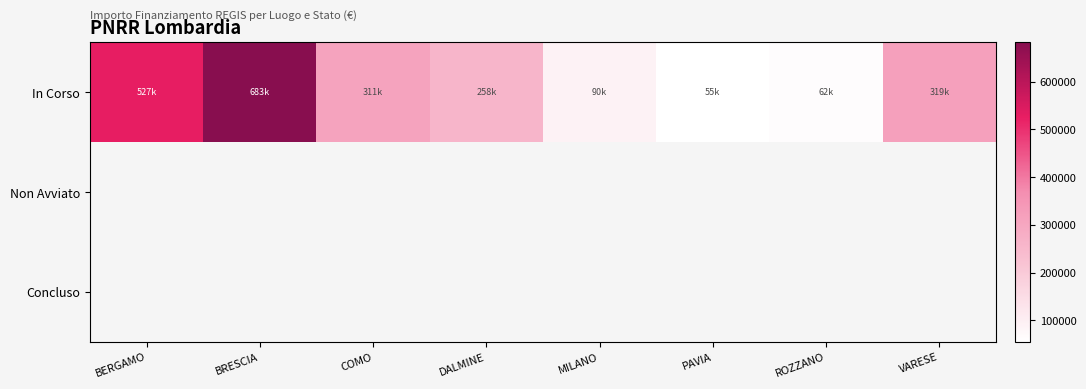

Which series changed the most between COMO and PAVIA?

In Corso